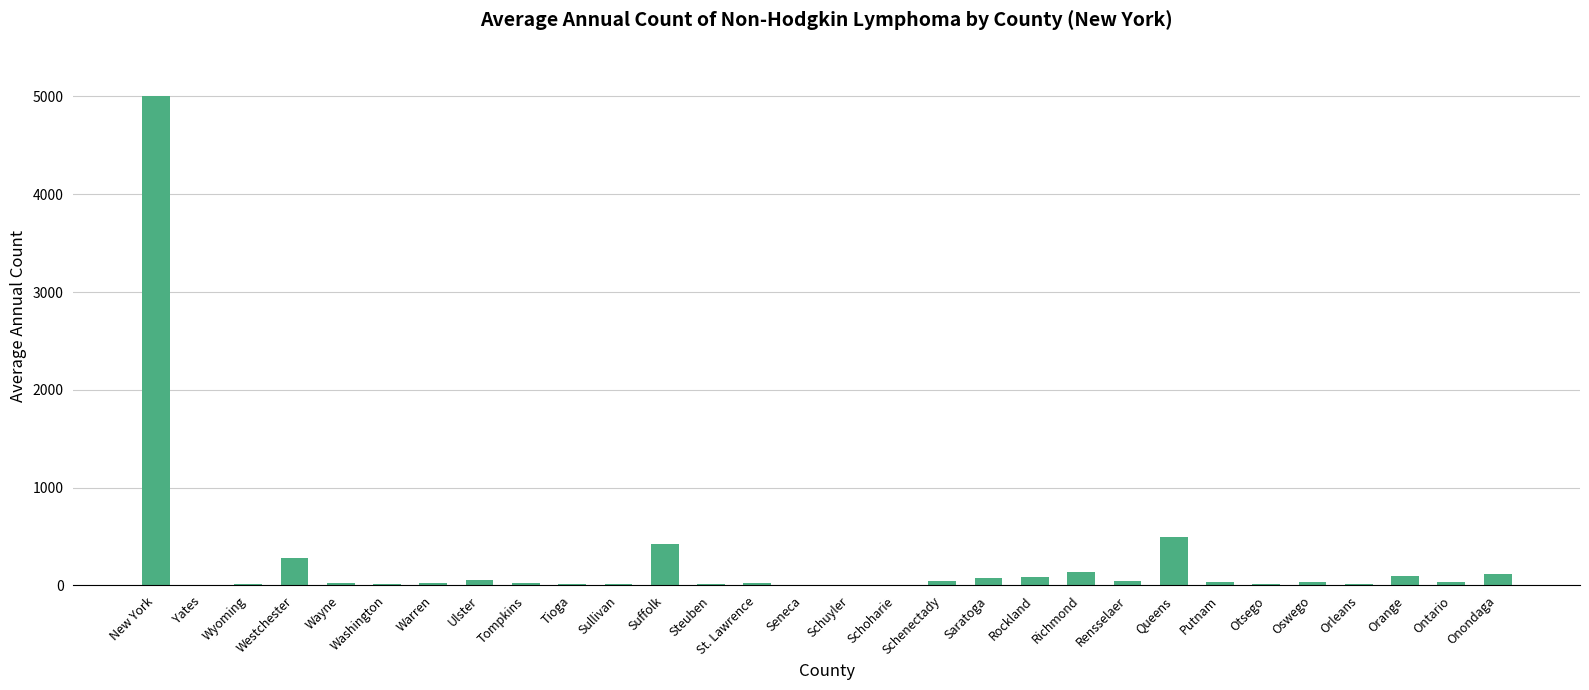

The chart shows a value of 138 at Richmond. True or false?

True